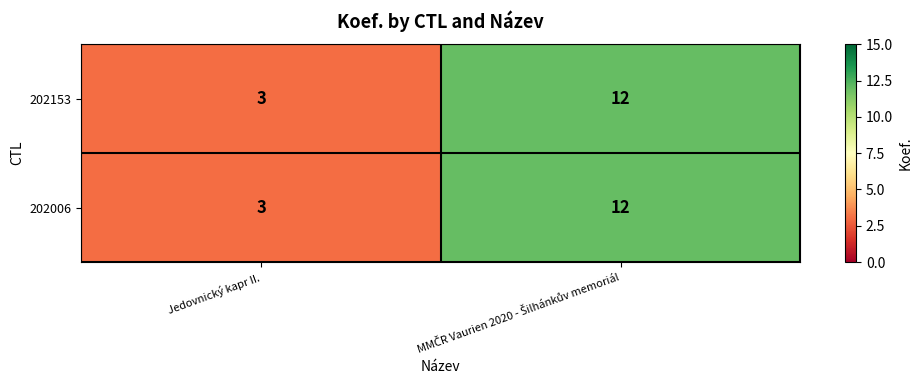

At which label is 202153 closest to 7?

Jedovnický kapr II.